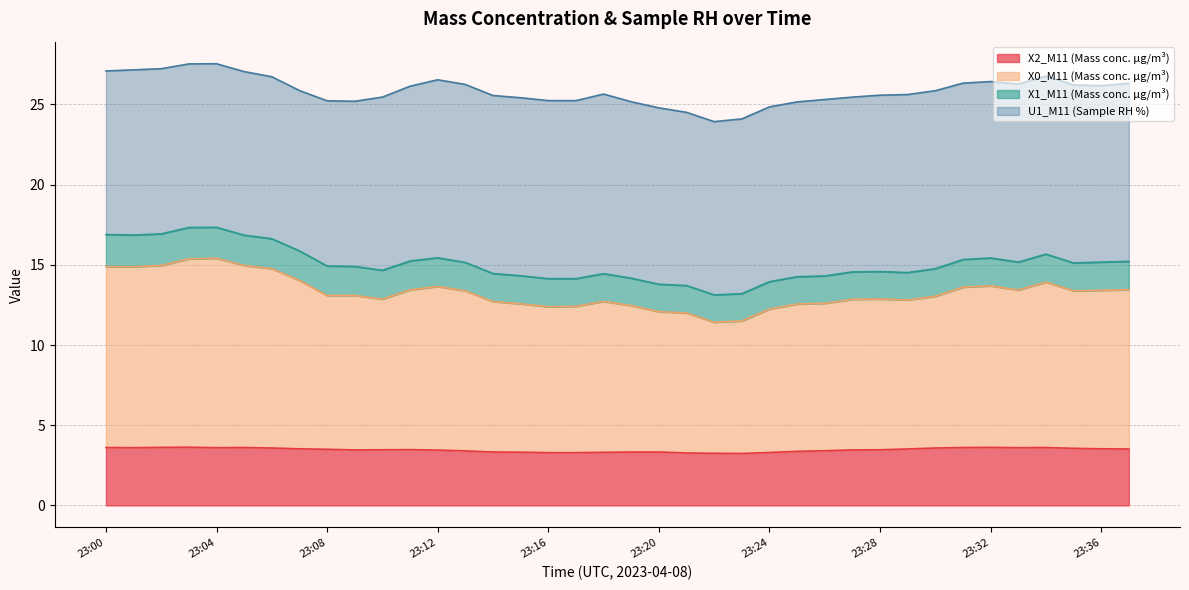

Is the value of X2_M11 (Mass conc. μg/m³) at 23:12 greater than the value of X0_M11 (Mass conc. μg/m³) at 23:24?

No